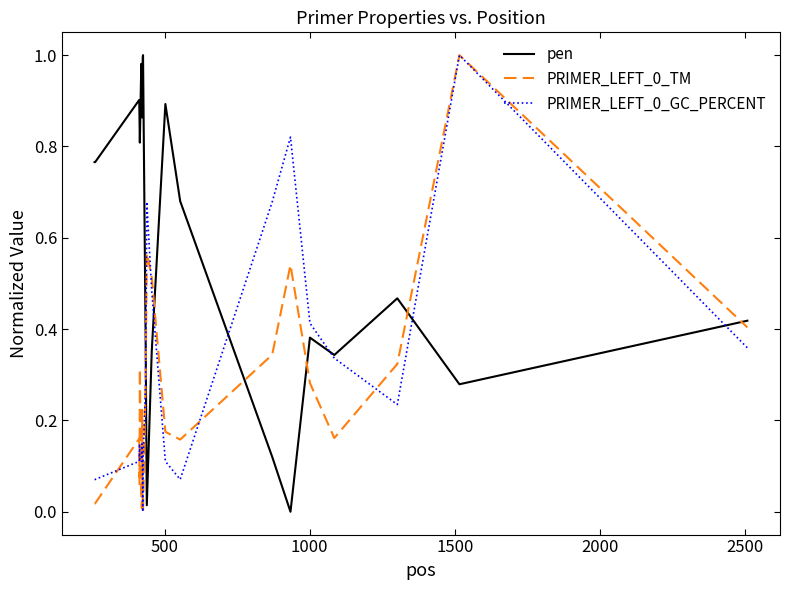

Does the chart have visible grid lines?

No